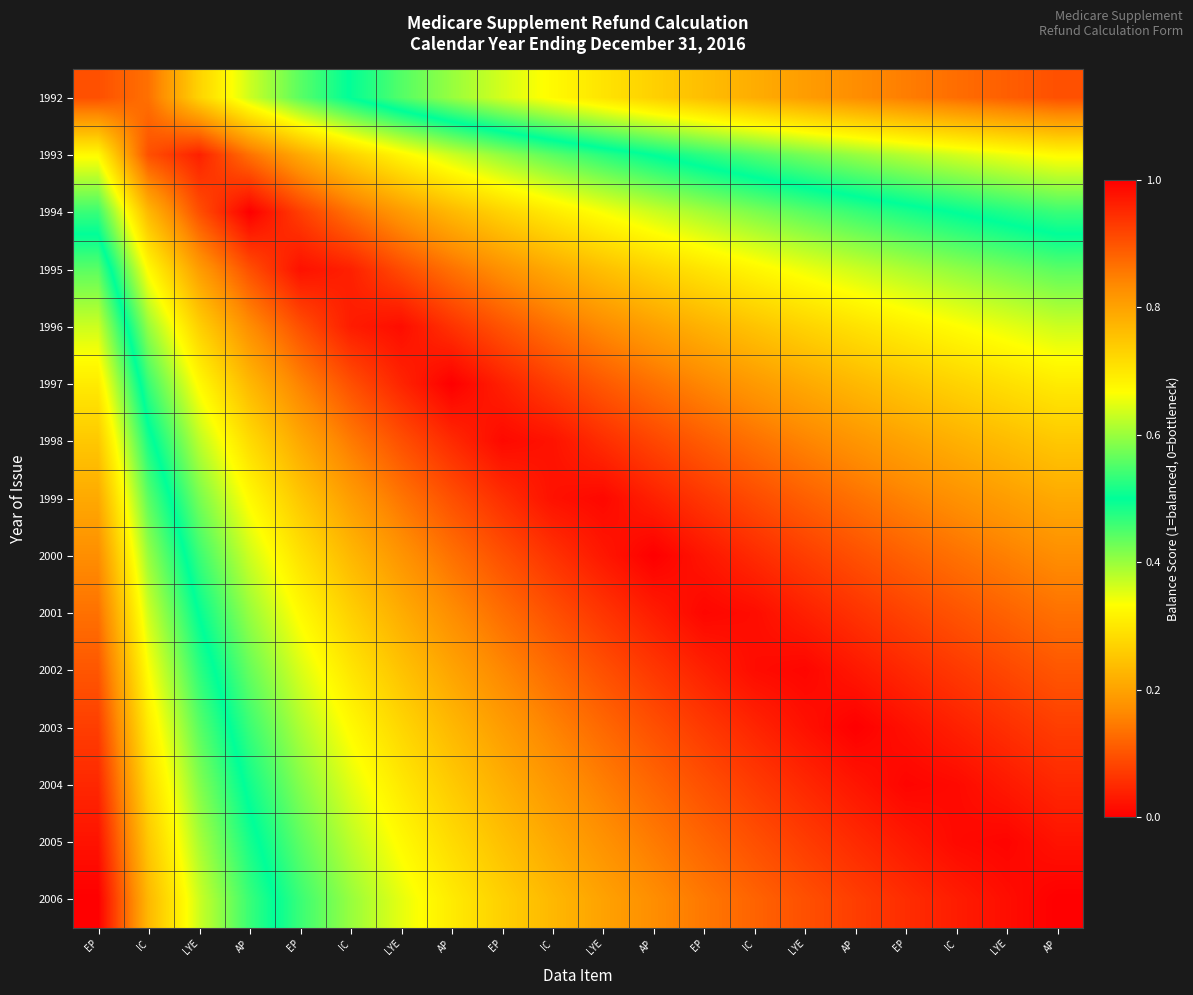

Reading left to right, transcribe all the data shown in this chart.

1992: EP=0.9	IC=0.9	LYE=0.7	AP=0.6	EP=0.6	IC=0.5	LYE=0.4	AP=0.4	EP=0.4	IC=0.3	LYE=0.3	AP=0.3	EP=0.2	IC=0.2	LYE=0.2	AP=0.2	EP=0.2	IC=0.1	LYE=0.1	AP=0.1
1993: EP=0.7	IC=0.9	LYE=1.0	AP=0.9	EP=0.8	IC=0.7	LYE=0.7	AP=0.6	EP=0.6	IC=0.6	LYE=0.5	AP=0.5	EP=0.5	IC=0.4	LYE=0.4	AP=0.4	EP=0.4	IC=0.4	LYE=0.3	AP=0.3
1994: EP=0.5	IC=0.8	LYE=0.9	AP=1.0	EP=0.9	IC=0.9	LYE=0.8	AP=0.8	EP=0.7	IC=0.7	LYE=0.7	AP=0.6	EP=0.6	IC=0.6	LYE=0.6	AP=0.5	EP=0.5	IC=0.5	LYE=0.5	AP=0.5
1995: EP=0.4	IC=0.7	LYE=0.8	AP=0.9	EP=1.0	IC=1.0	LYE=0.9	AP=0.9	EP=0.8	IC=0.8	LYE=0.8	AP=0.7	EP=0.7	IC=0.7	LYE=0.7	AP=0.6	EP=0.6	IC=0.6	LYE=0.6	AP=0.6
1996: EP=0.4	IC=0.6	LYE=0.7	AP=0.8	EP=0.9	IC=1.0	LYE=1.0	AP=0.9	EP=0.9	IC=0.9	LYE=0.8	AP=0.8	EP=0.8	IC=0.8	LYE=0.7	AP=0.7	EP=0.7	IC=0.7	LYE=0.7	AP=0.6
1997: EP=0.3	IC=0.5	LYE=0.7	AP=0.8	EP=0.8	IC=0.9	LYE=1.0	AP=1.0	EP=1.0	IC=0.9	LYE=0.9	AP=0.9	EP=0.8	IC=0.8	LYE=0.8	AP=0.8	EP=0.7	IC=0.7	LYE=0.7	AP=0.7
1998: EP=0.3	IC=0.5	LYE=0.6	AP=0.7	EP=0.8	IC=0.9	LYE=0.9	AP=0.9	EP=1.0	IC=1.0	LYE=0.9	AP=0.9	EP=0.9	IC=0.9	LYE=0.8	AP=0.8	EP=0.8	IC=0.8	LYE=0.8	AP=0.7
1999: EP=0.2	IC=0.4	LYE=0.6	AP=0.7	EP=0.7	IC=0.8	LYE=0.9	AP=0.9	EP=0.9	IC=1.0	LYE=1.0	AP=1.0	EP=0.9	IC=0.9	LYE=0.9	AP=0.9	EP=0.8	IC=0.8	LYE=0.8	AP=0.8
2000: EP=0.2	IC=0.4	LYE=0.5	AP=0.6	EP=0.7	IC=0.8	LYE=0.8	AP=0.9	EP=0.9	IC=0.9	LYE=1.0	AP=1.0	EP=1.0	IC=0.9	LYE=0.9	AP=0.9	EP=0.9	IC=0.9	LYE=0.8	AP=0.8
2001: EP=0.1	IC=0.4	LYE=0.5	AP=0.6	EP=0.7	IC=0.7	LYE=0.8	AP=0.8	EP=0.9	IC=0.9	LYE=0.9	AP=1.0	EP=1.0	IC=1.0	LYE=1.0	AP=0.9	EP=0.9	IC=0.9	LYE=0.9	AP=0.9
2002: EP=0.1	IC=0.3	LYE=0.5	AP=0.6	EP=0.6	IC=0.7	LYE=0.8	AP=0.8	EP=0.8	IC=0.9	LYE=0.9	AP=0.9	EP=1.0	IC=1.0	LYE=1.0	AP=1.0	EP=1.0	IC=0.9	LYE=0.9	AP=0.9
2003: EP=0.1	IC=0.3	LYE=0.4	AP=0.5	EP=0.6	IC=0.7	LYE=0.7	AP=0.8	EP=0.8	IC=0.8	LYE=0.9	AP=0.9	EP=0.9	IC=1.0	LYE=1.0	AP=1.0	EP=1.0	IC=1.0	LYE=0.9	AP=0.9
2004: EP=0.0	IC=0.3	LYE=0.4	AP=0.5	EP=0.6	IC=0.6	LYE=0.7	AP=0.7	EP=0.8	IC=0.8	LYE=0.8	AP=0.9	EP=0.9	IC=0.9	LYE=1.0	AP=1.0	EP=1.0	IC=1.0	LYE=1.0	AP=1.0
2005: EP=0.0	IC=0.3	LYE=0.4	AP=0.5	EP=0.6	IC=0.6	LYE=0.7	AP=0.7	EP=0.8	IC=0.8	LYE=0.8	AP=0.9	EP=0.9	IC=0.9	LYE=0.9	AP=0.9	EP=1.0	IC=1.0	LYE=1.0	AP=1.0
2006: EP=0.0	IC=0.2	LYE=0.4	AP=0.5	EP=0.5	IC=0.6	LYE=0.6	AP=0.7	EP=0.7	IC=0.8	LYE=0.8	AP=0.8	EP=0.9	IC=0.9	LYE=0.9	AP=0.9	EP=0.9	IC=1.0	LYE=1.0	AP=1.0